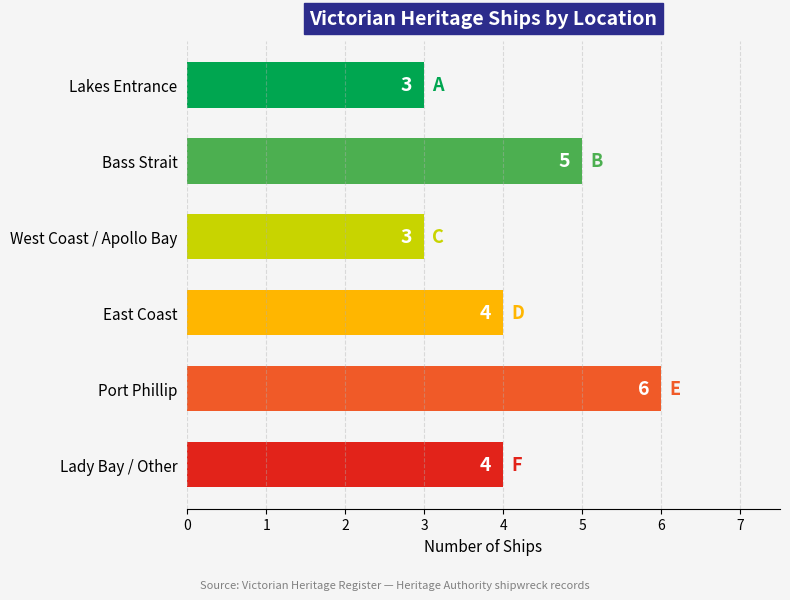

Reading bottom to top, transcribe all the data shown in this chart.

4	6	4	3	5	3